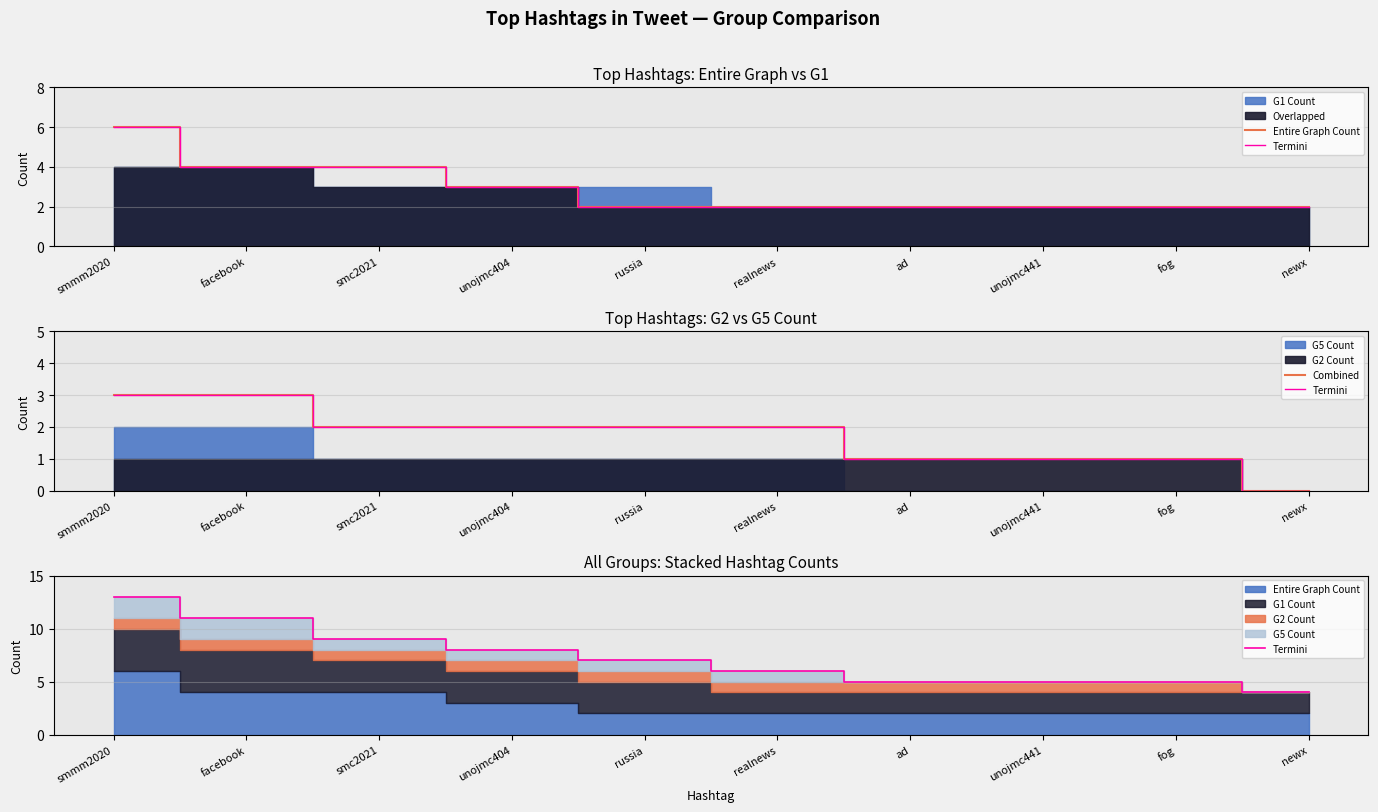

What is the sum of all Combined values?

17